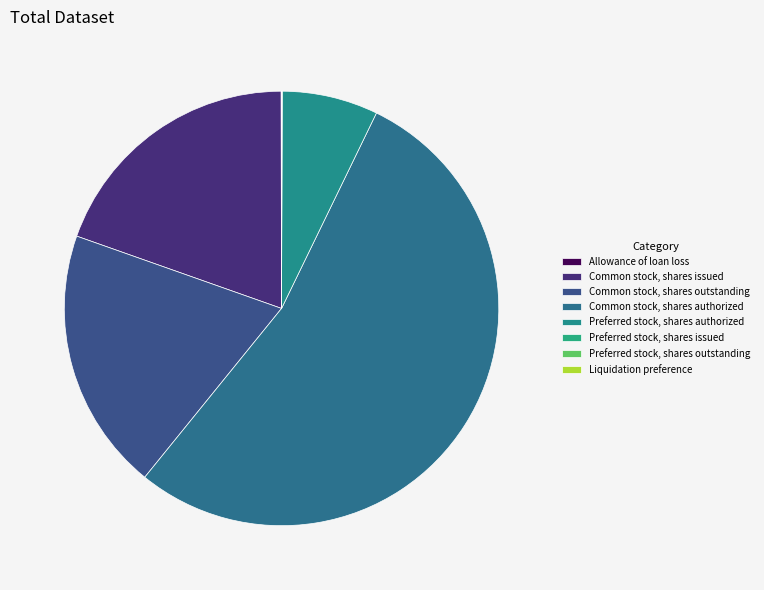

Is it true that Common stock, shares issued is 10% of the pie?

False